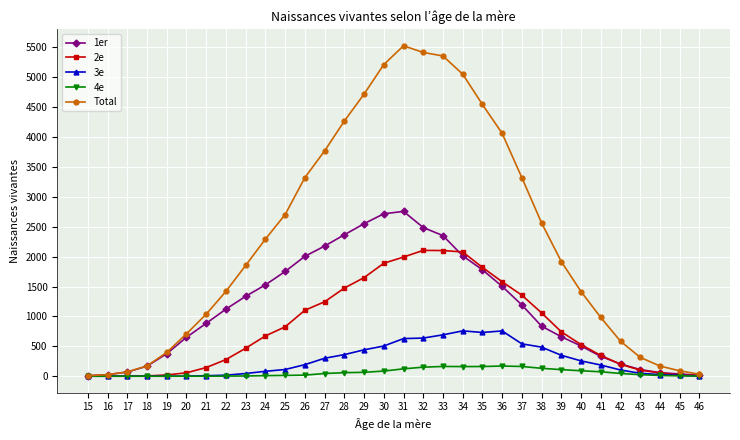

Which series changed the most between 41 and 44?

Total